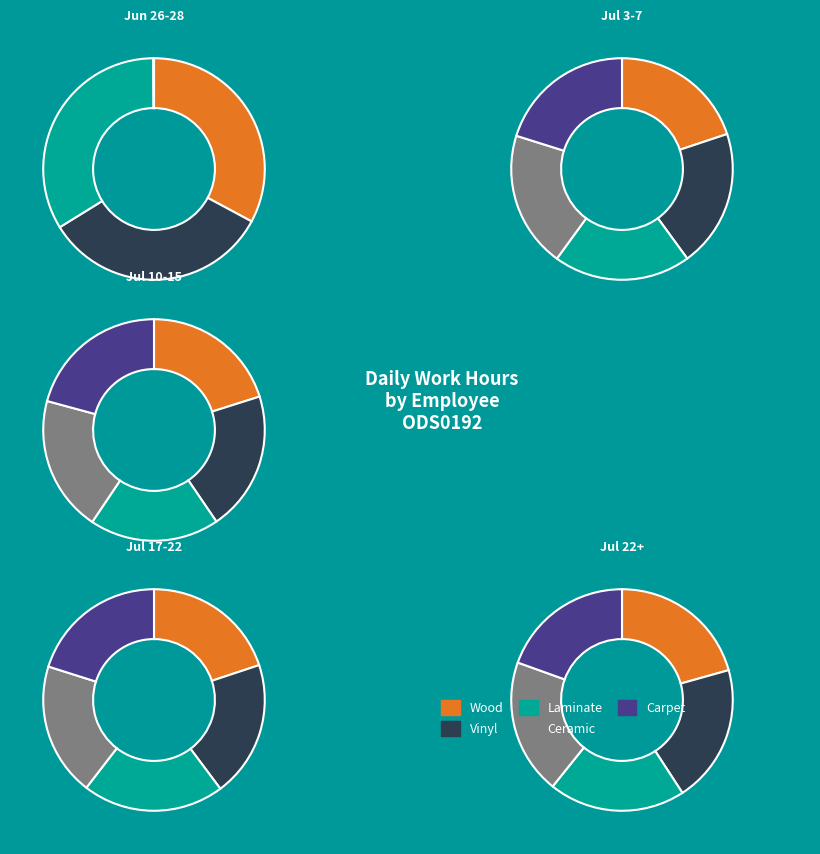

True or false: 10 accounts for 17% of the total.

False